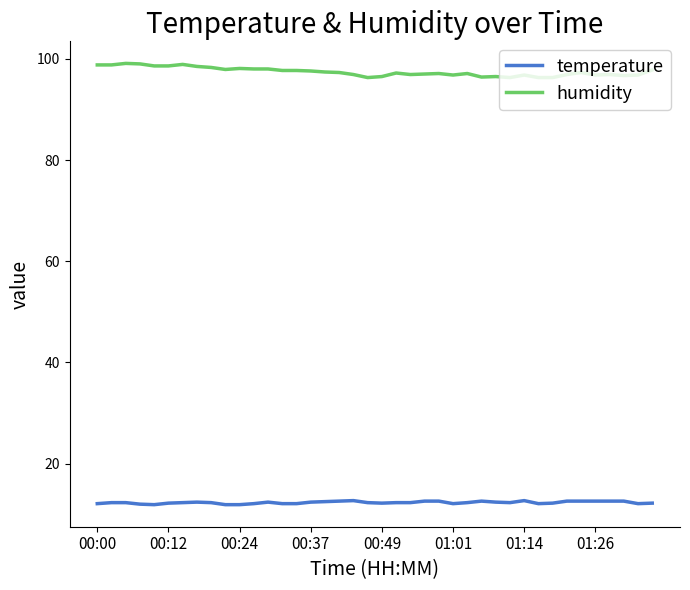

What is the difference between the maximum and second lowest values in the temperature series?

0.8